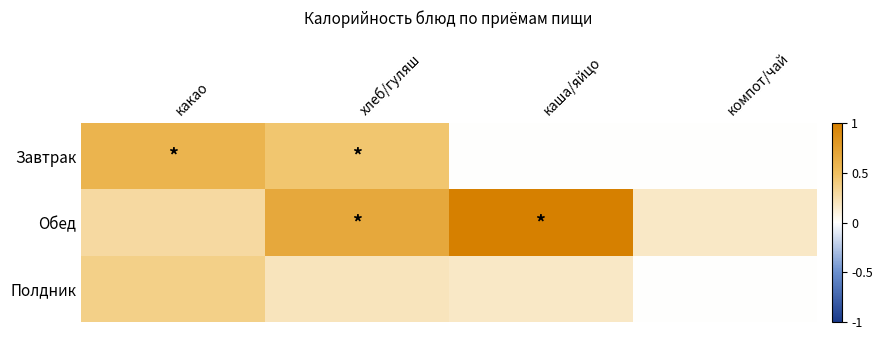

Between какао and компот/чай, which is larger?

какао